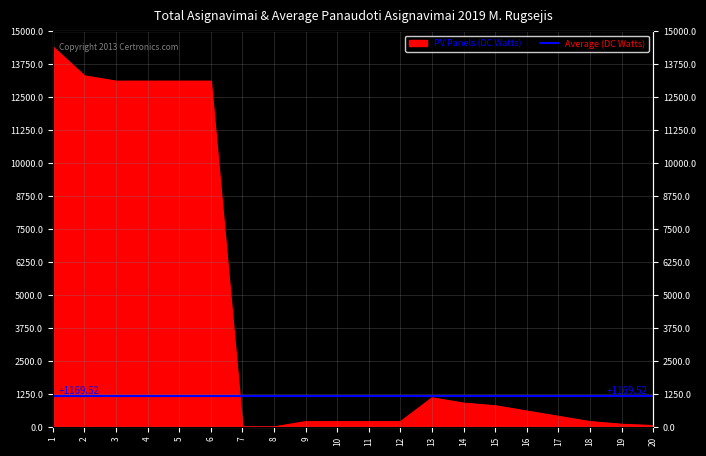

Reading left to right, transcribe all the data shown in this chart.

1=14400	2=13300	3=13100	4=13100	5=13100	6=13100	7=0	8=0	9=200	10=200	11=200	12=200	13=1100	14=900	15=800	16=600	17=400	18=200	19=100	20=50